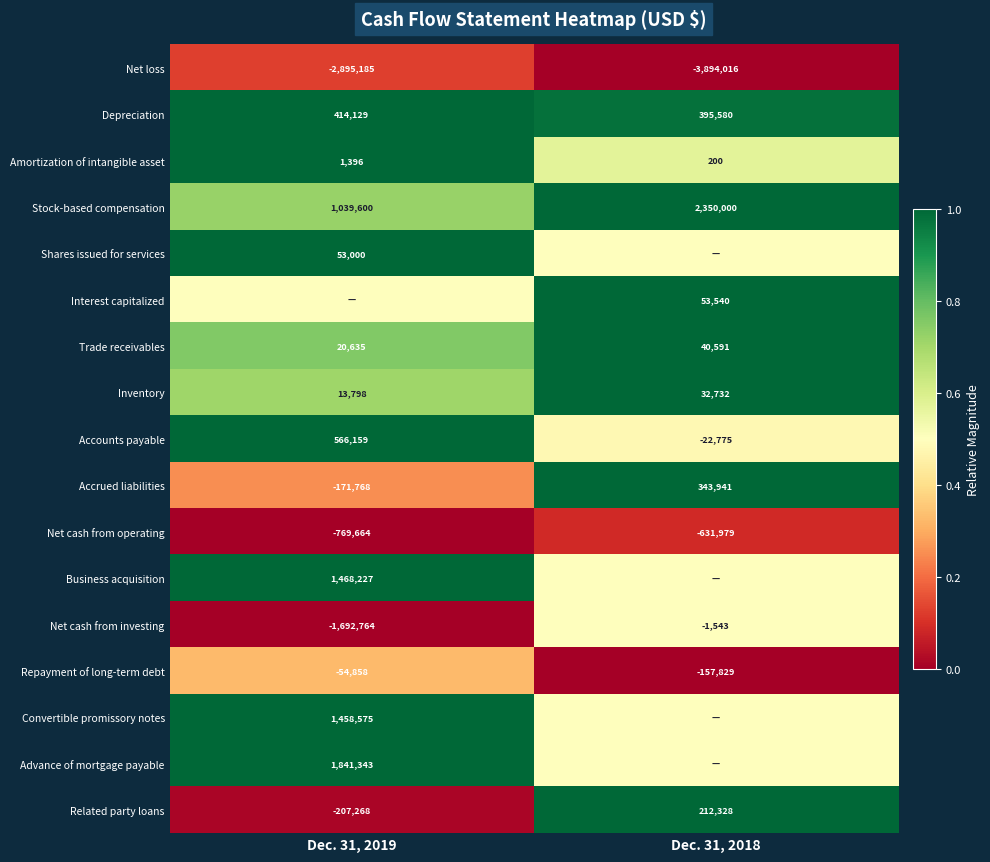

What is the difference between the maximum and minimum values in the Related party loans series?

419596.0